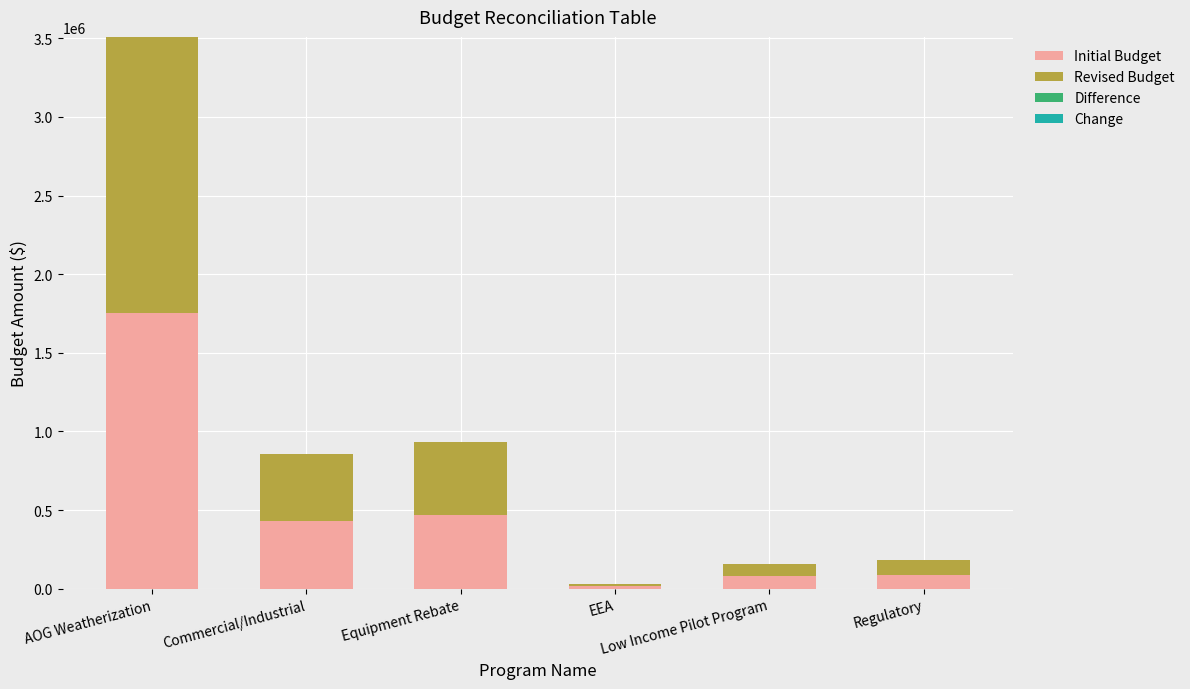

How many bars are there in total?

6